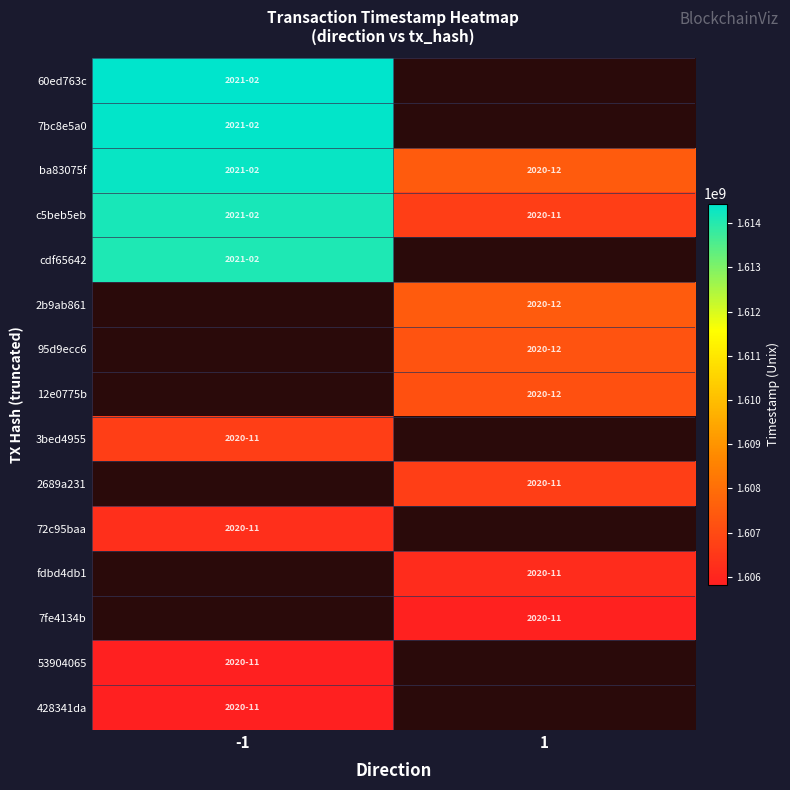

How many categories are shown in the chart?

2